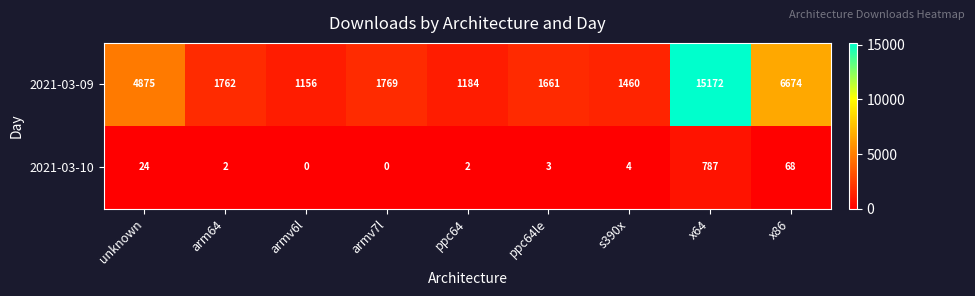

Where does the 2021-03-10 series first go above 3?

unknown